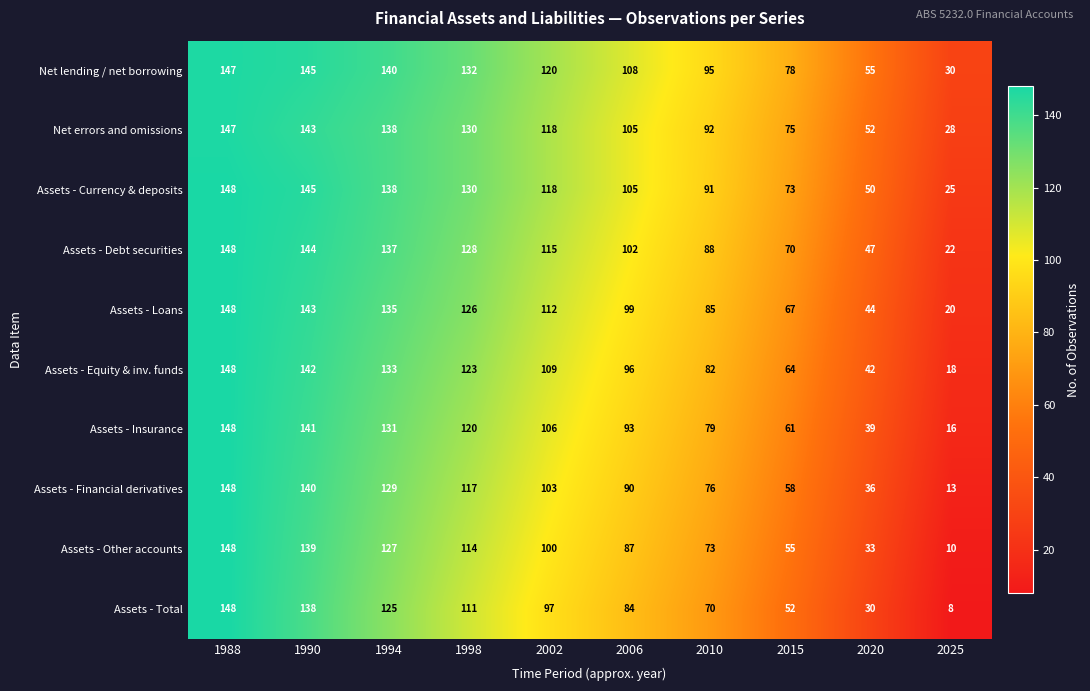

What is the greatest value displayed?

148